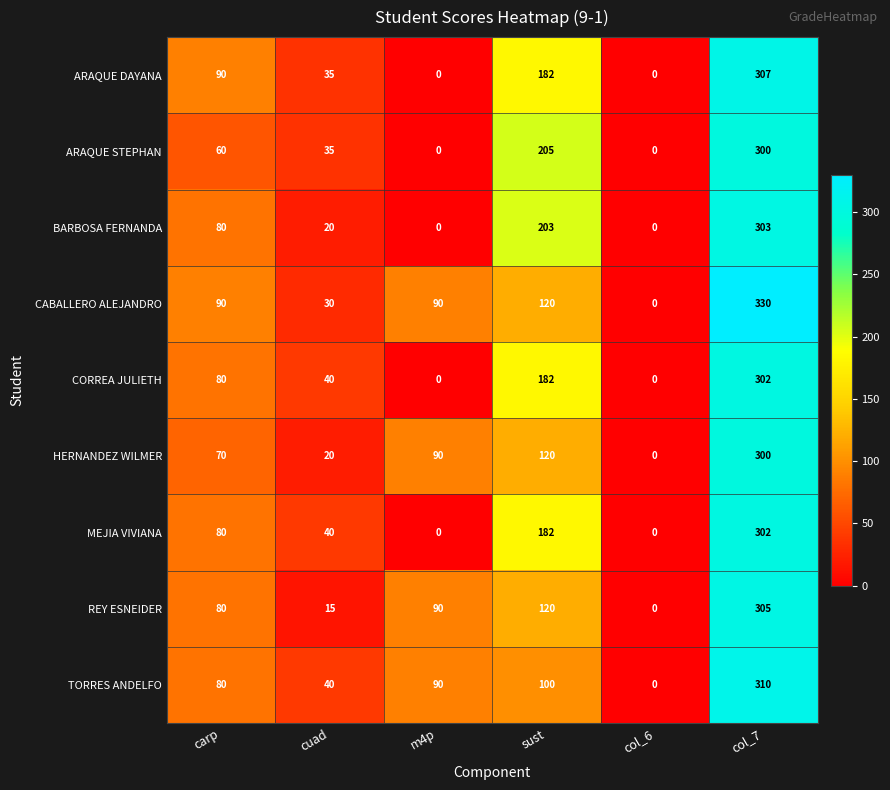

How many series are shown in this chart?

9